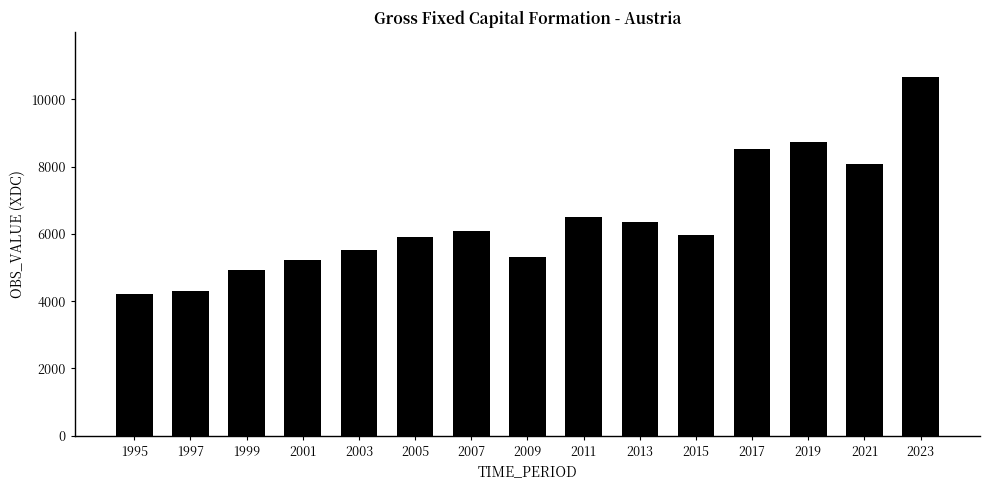

What is the sum of all values?

96317.9